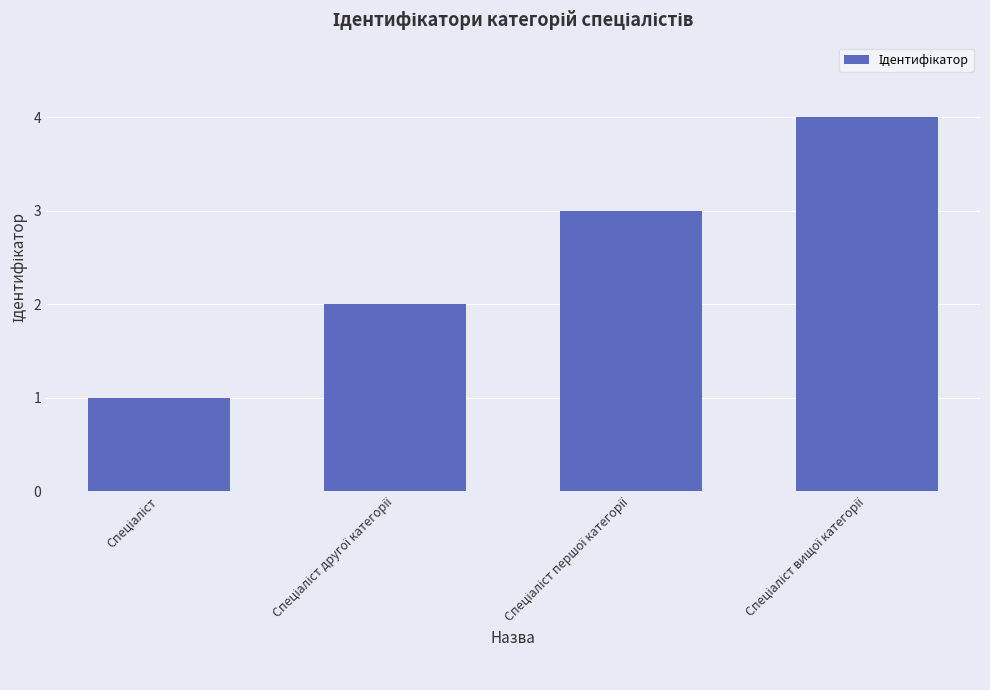

Reading right to left, extract all data points from this chart.

4	3	2	1